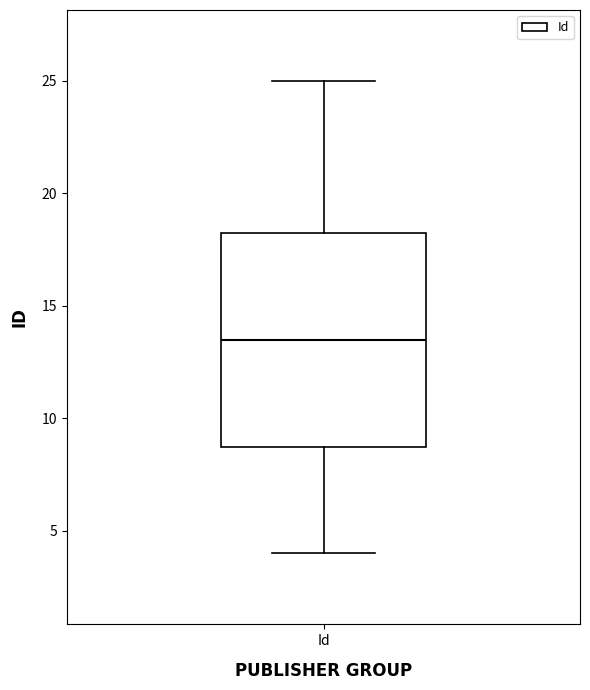

Transcribe this box plot: give where the median line is, the range the box spans, and where the two whiskers end, as read against the y-axis. The values are not printed on the chart, so give them approximately, as read against the axis.

median 13.5, box 9.0 to 18.5, whiskers 4.0 to 25.0